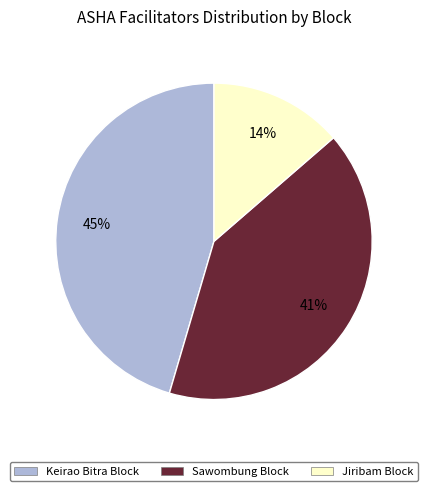

Which slice is the smallest?

Jiribam Block